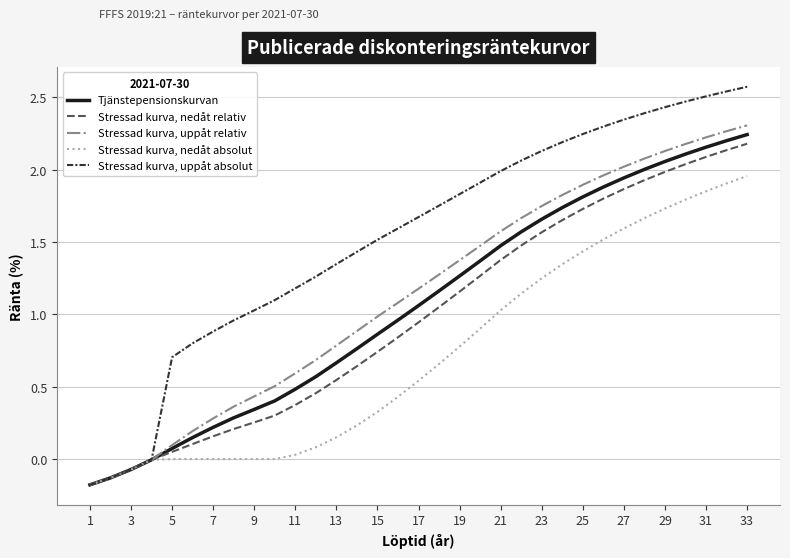

Which series has the largest total across all categories?

Stressad kurva, uppåt absolut